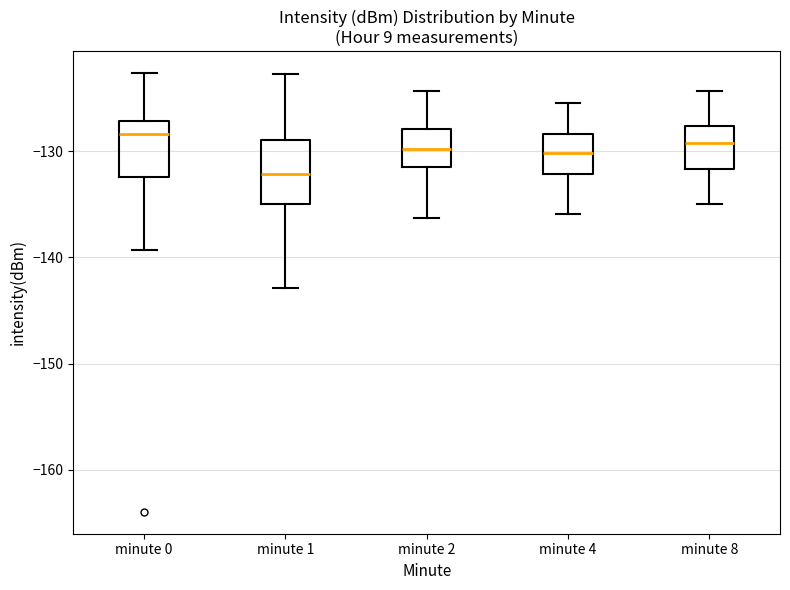

Reading left to right, read every box against the y-axis: the position of its median line, the range the box covers, and the ends of its whiskers. The values are not printed on the chart, so give them approximately, as read against the axis.

minute 0: median -128, box -132 to -127, whiskers -139 to -123
minute 1: median -132, box -135 to -129, whiskers -143 to -123
minute 2: median -130, box -132 to -128, whiskers -136 to -124
minute 4: median -130, box -132 to -128, whiskers -136 to -125
minute 8: median -129, box -132 to -128, whiskers -135 to -124